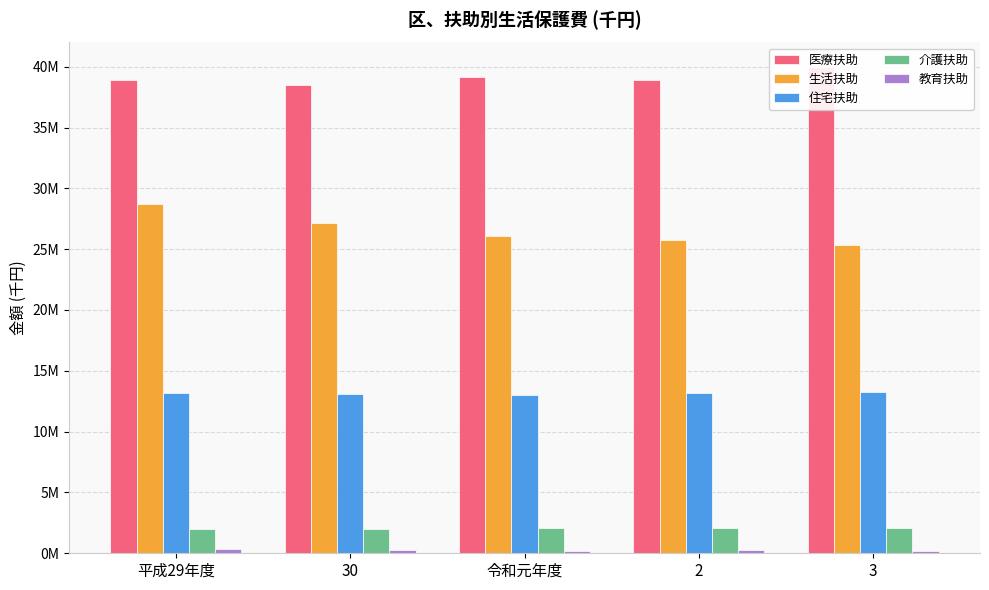

At which category is the sum across all series the highest?

平成29年度